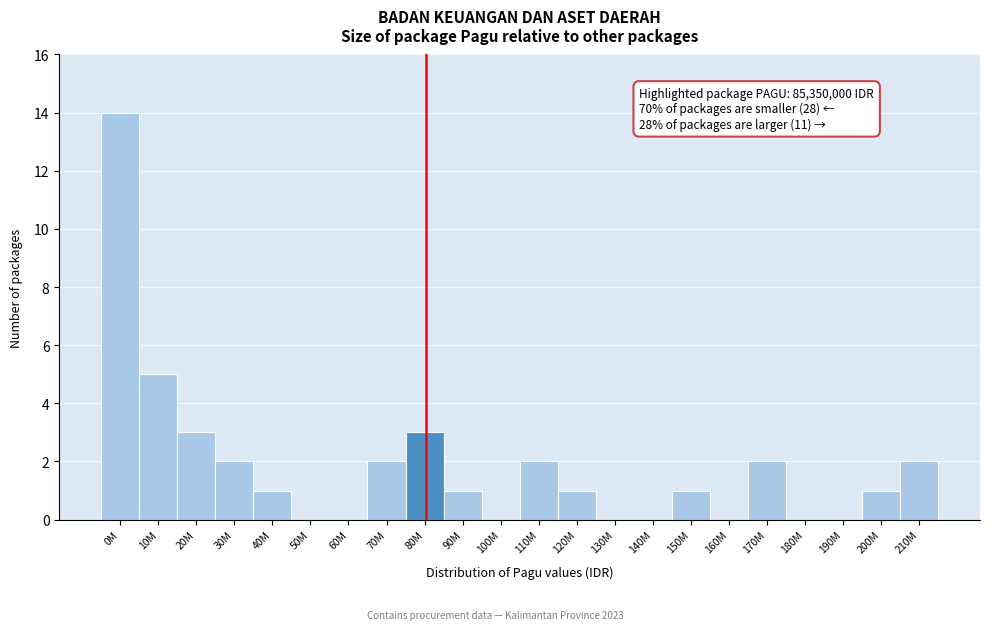

Reading left to right, what are all the values shown in this chart?

0M=14	10M=5	20M=3	30M=2	40M=1	50M=0	60M=0	70M=2	80M=3	90M=1	100M=0	110M=2	120M=1	130M=0	140M=0	150M=1	160M=0	170M=2	180M=0	190M=0	200M=1	210M=2